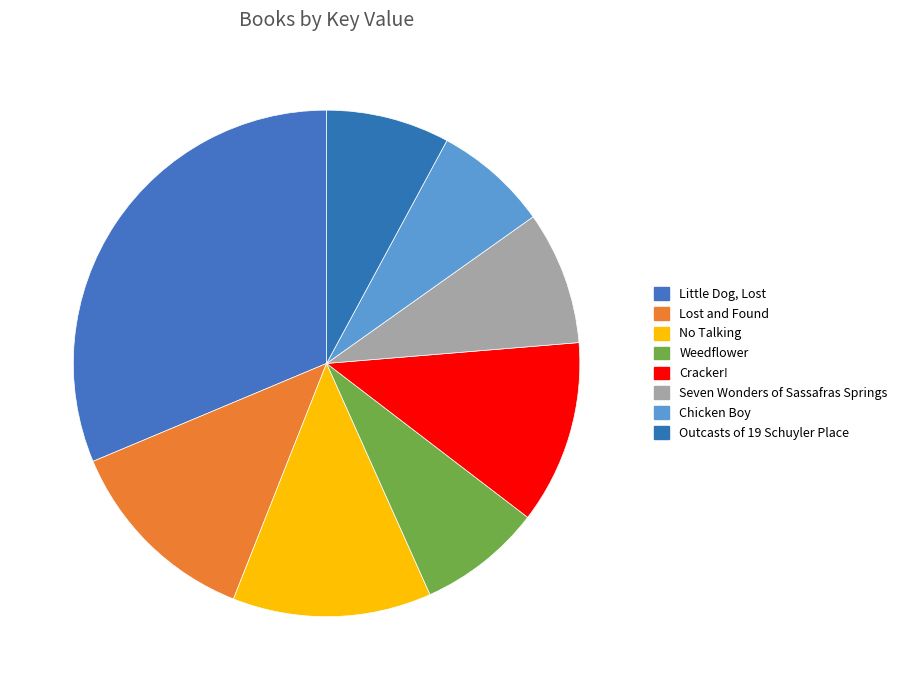

What is the ratio of the value at Seven Wonders of Sassafras Springs to the value at Weedflower?

1.1